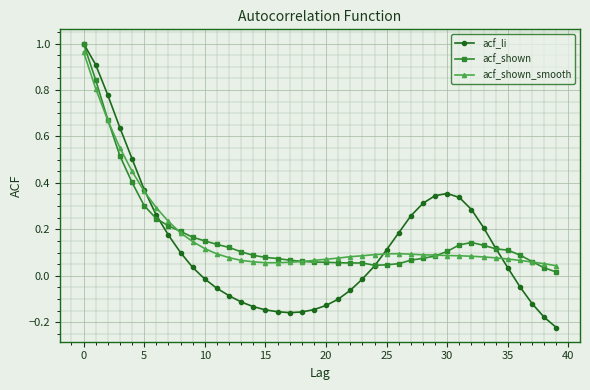

True or false: acf_shown_smooth has more than 0 interior local peaks.

True